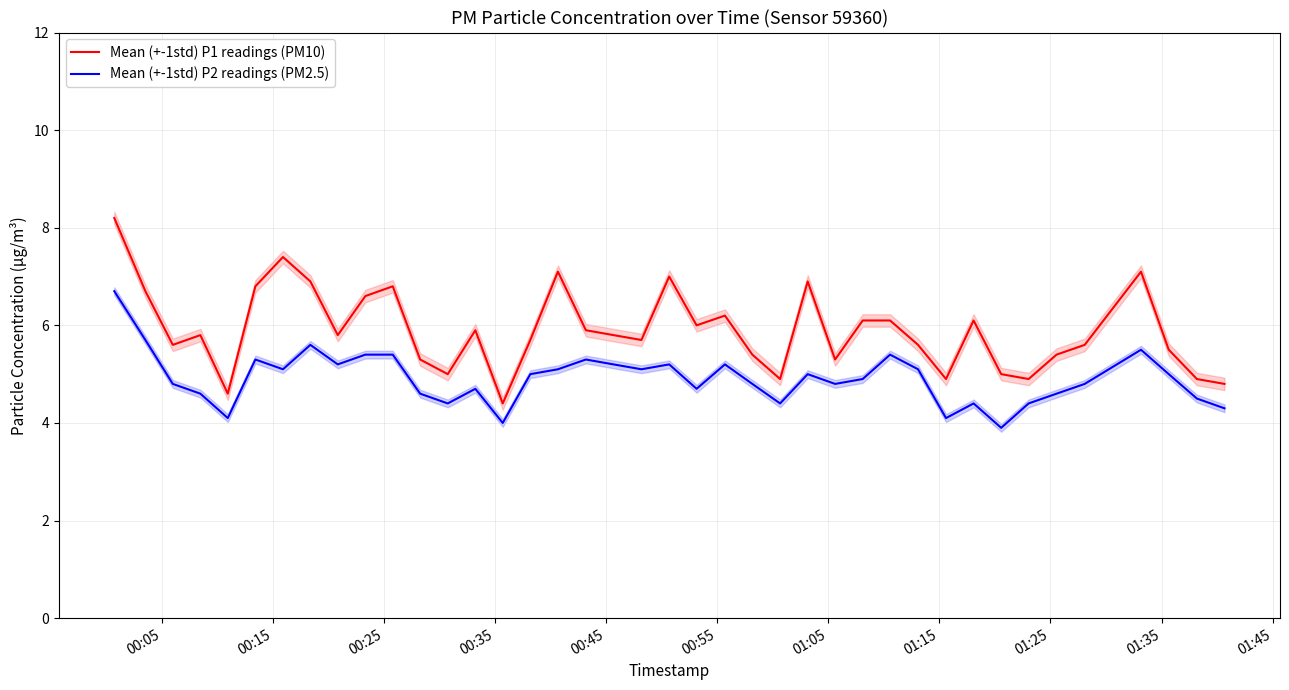

True or false: Mean (+-1std) P1 readings (PM10) and Mean (+-1std) P2 readings (PM2.5) intersect in this chart.

False